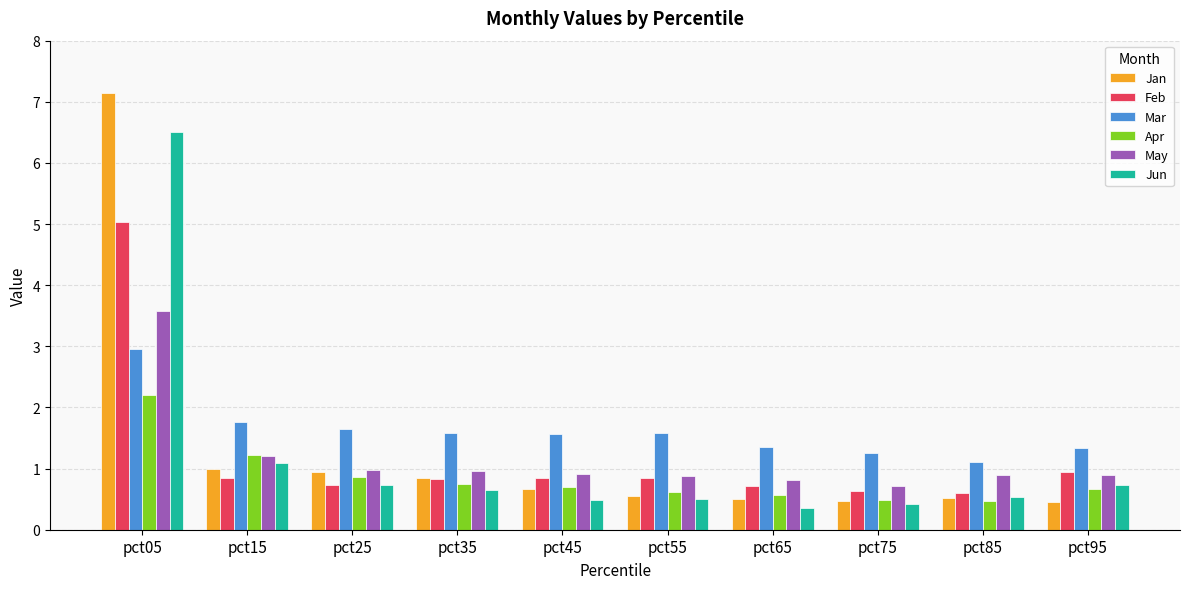

How many series are shown in this chart?

6